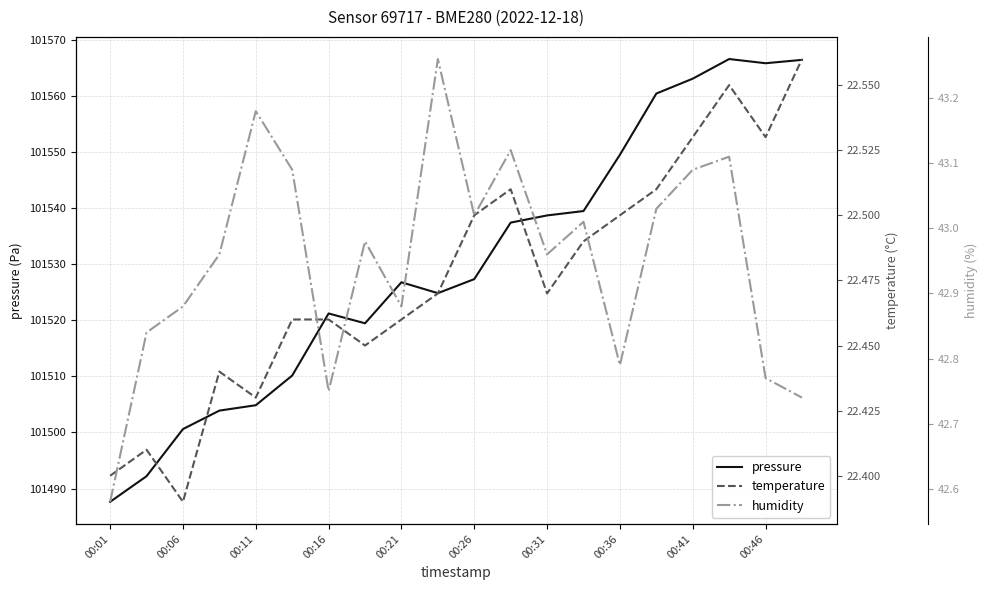

Is it true that pressure equals 142058.9 at 00:26?

False